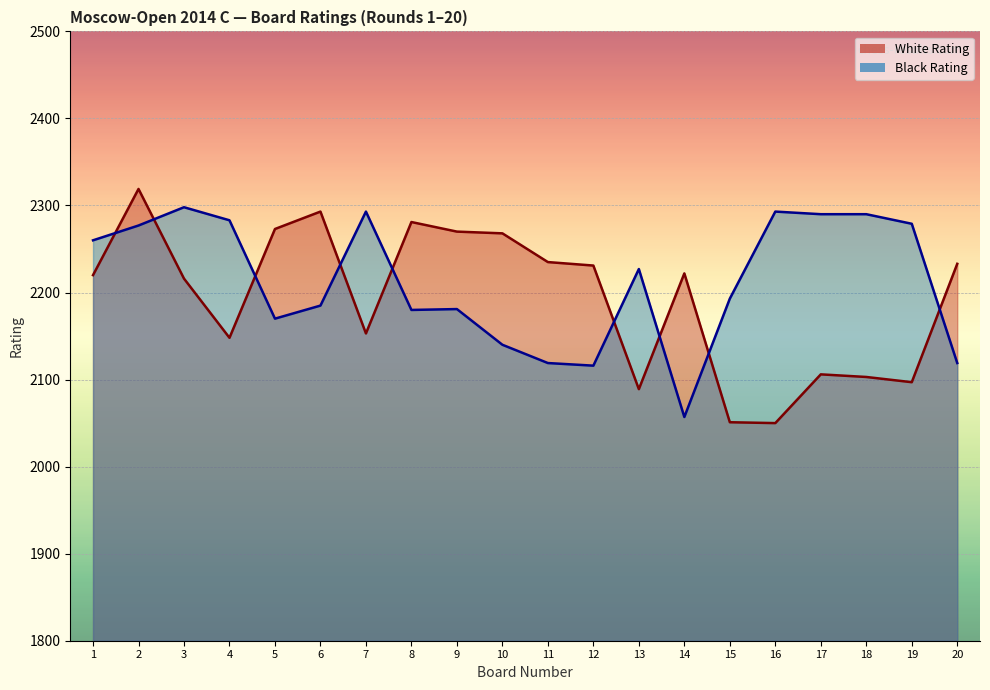

The Black Rating series shows 2298 at 3. True or false?

True